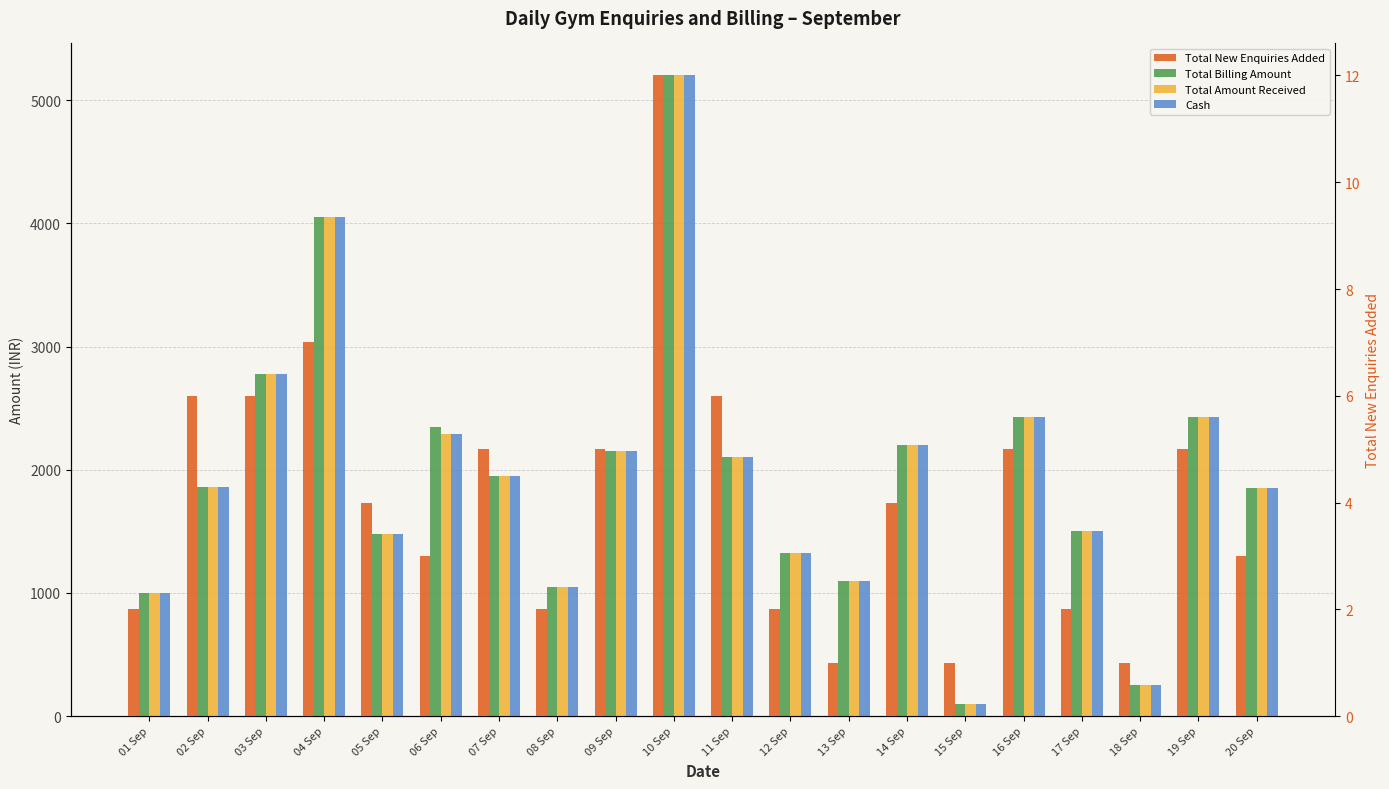

At which label does Total Amount Received first exceed 1949?

03 Sep